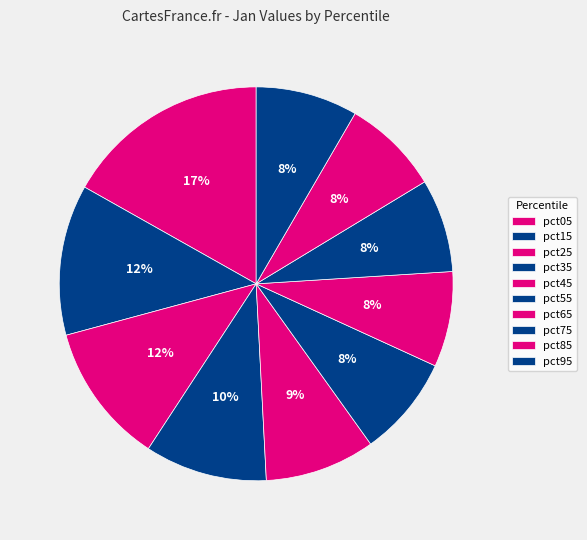

Combined, what portion of the pie is pct65 and pct95?

16.2%